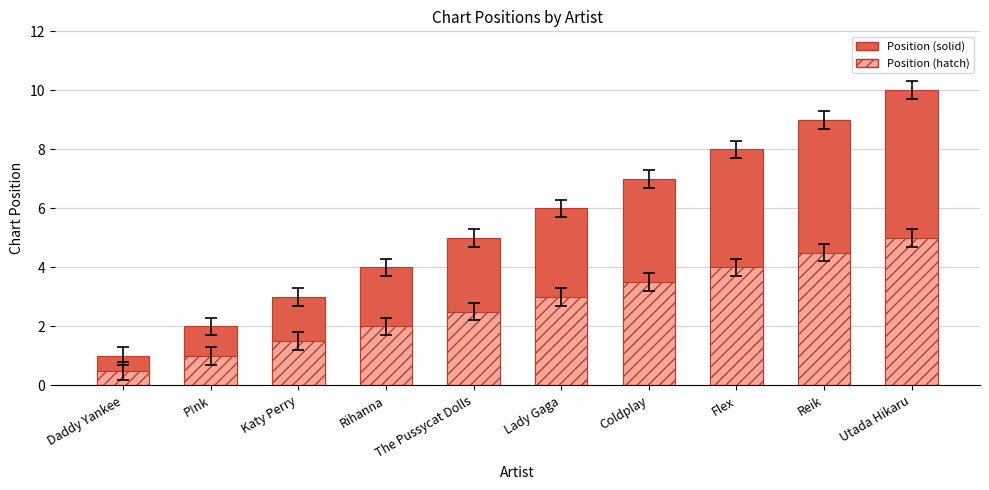

At which label is Position (solid) closest to 5?

The Pussycat Dolls